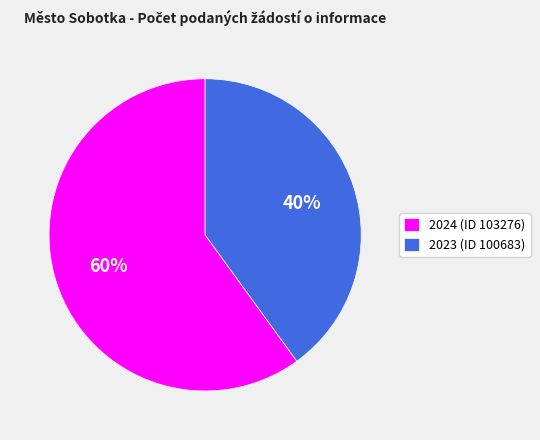

Does any single category account for the majority?

Yes